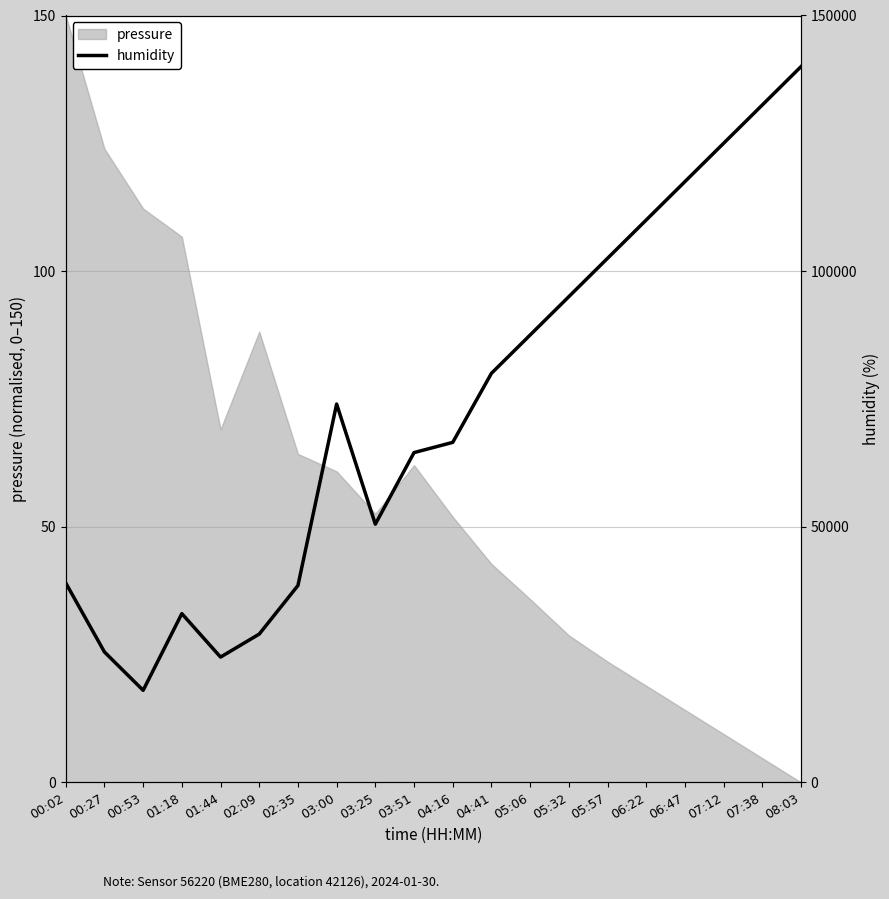

Which category has the highest value in the pressure series?

00:02